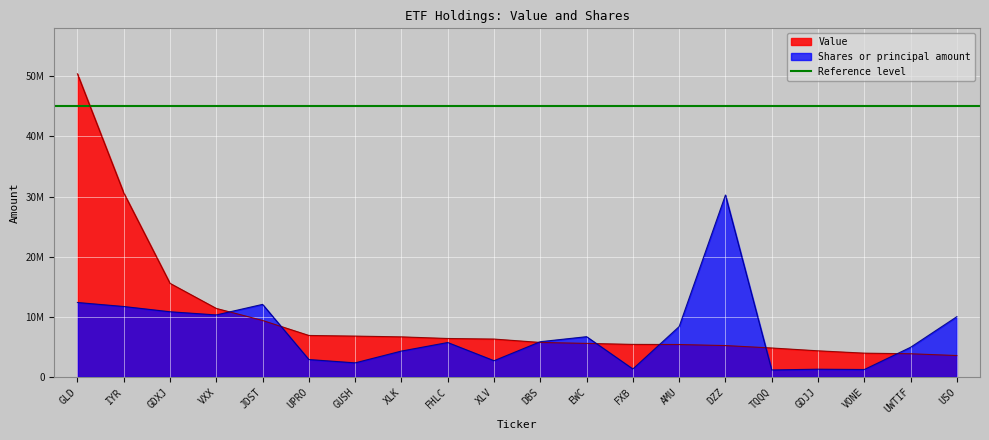

Reading left to right, list all the values displayed in this chart.

Value: 50417000.0	30617000.0	15561000.0	11386000.0	9385000.0	6890000.0	6784000.0	6656000.0	6386000.0	6291000.0	5729000.0	5571000.0	5406000.0	5382000.0	5209000.0	4807000.0	4336000.0	3947000.0	3846000.0	3551000.0
Shares or principal amount: 12374050.2	11707888.7	10834382.5	10305813.6	12063156.3	2885065.3	2333307.4	4295497.2	5716351.8	2690147.7	5852741.7	6686684.7	1316688.8	8374059.4	30250200.0	1152638.5	1278359.0	1224919.3	4925703.3	10018324.7